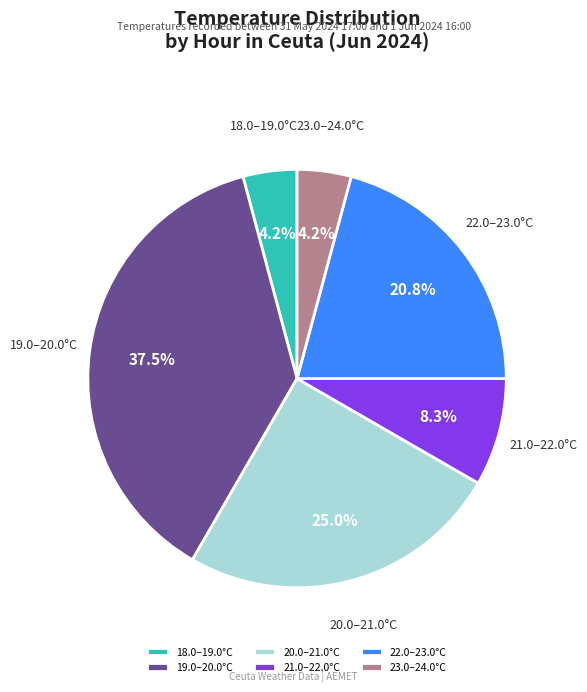

Does any single category account for the majority?

No